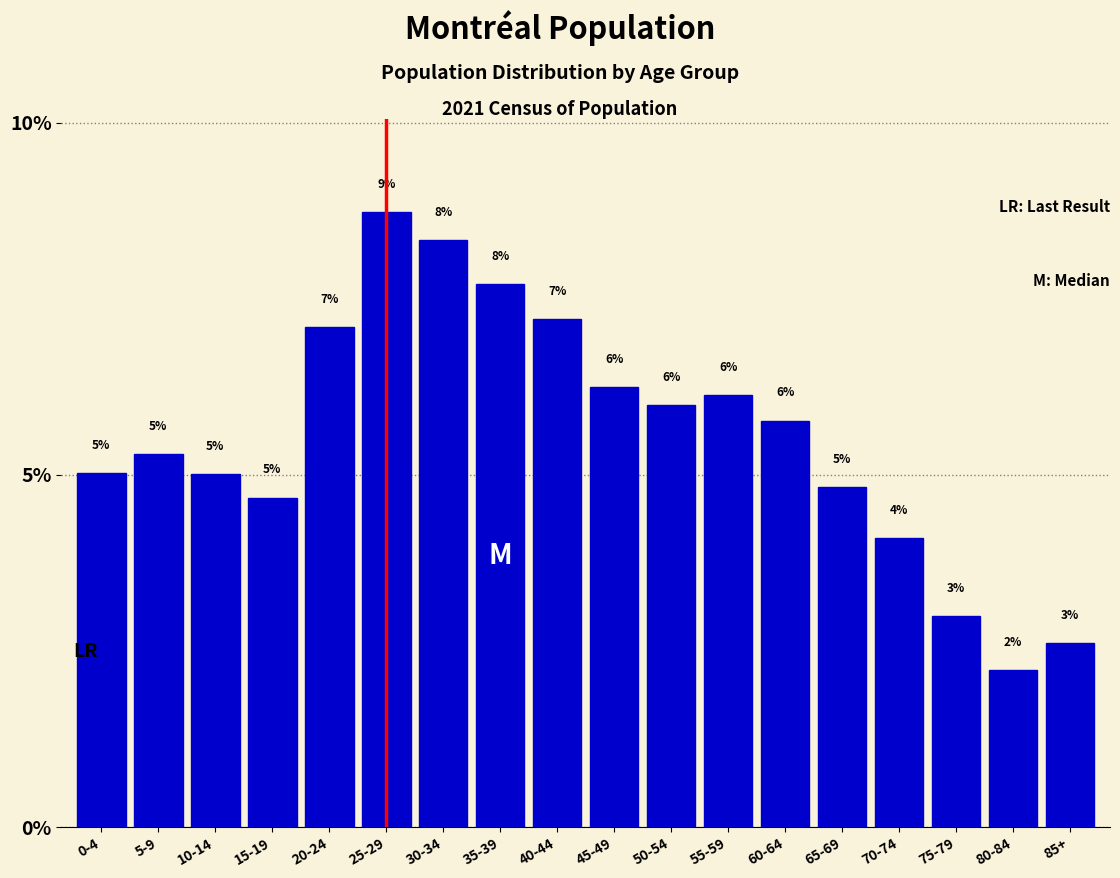

Where does the data first go above 5?

0-4